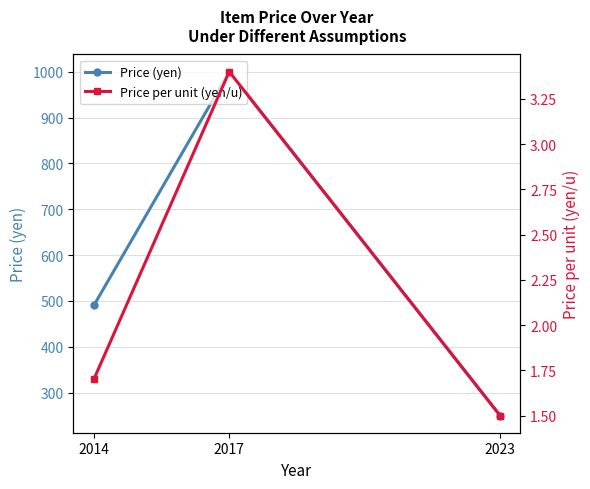

How many data points in Price (yen) are less than 490?

1